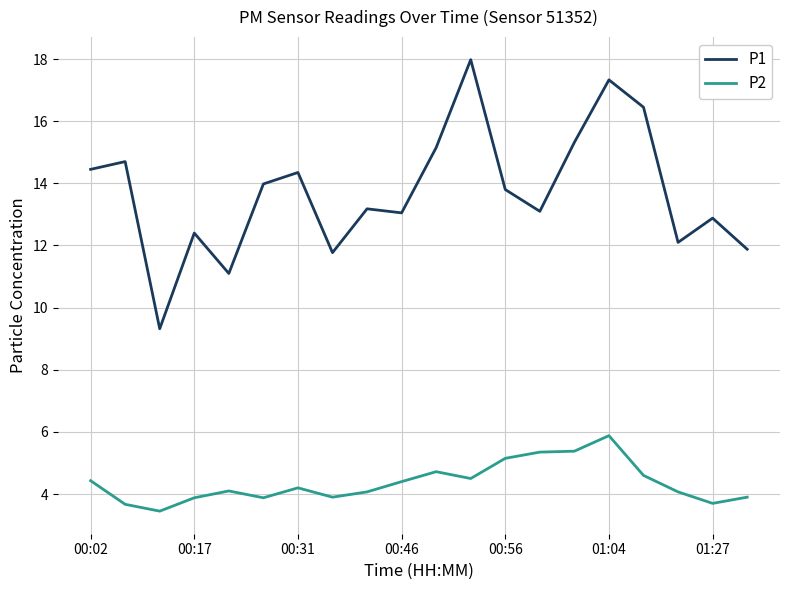

Which series has the widest spread of values?

P1